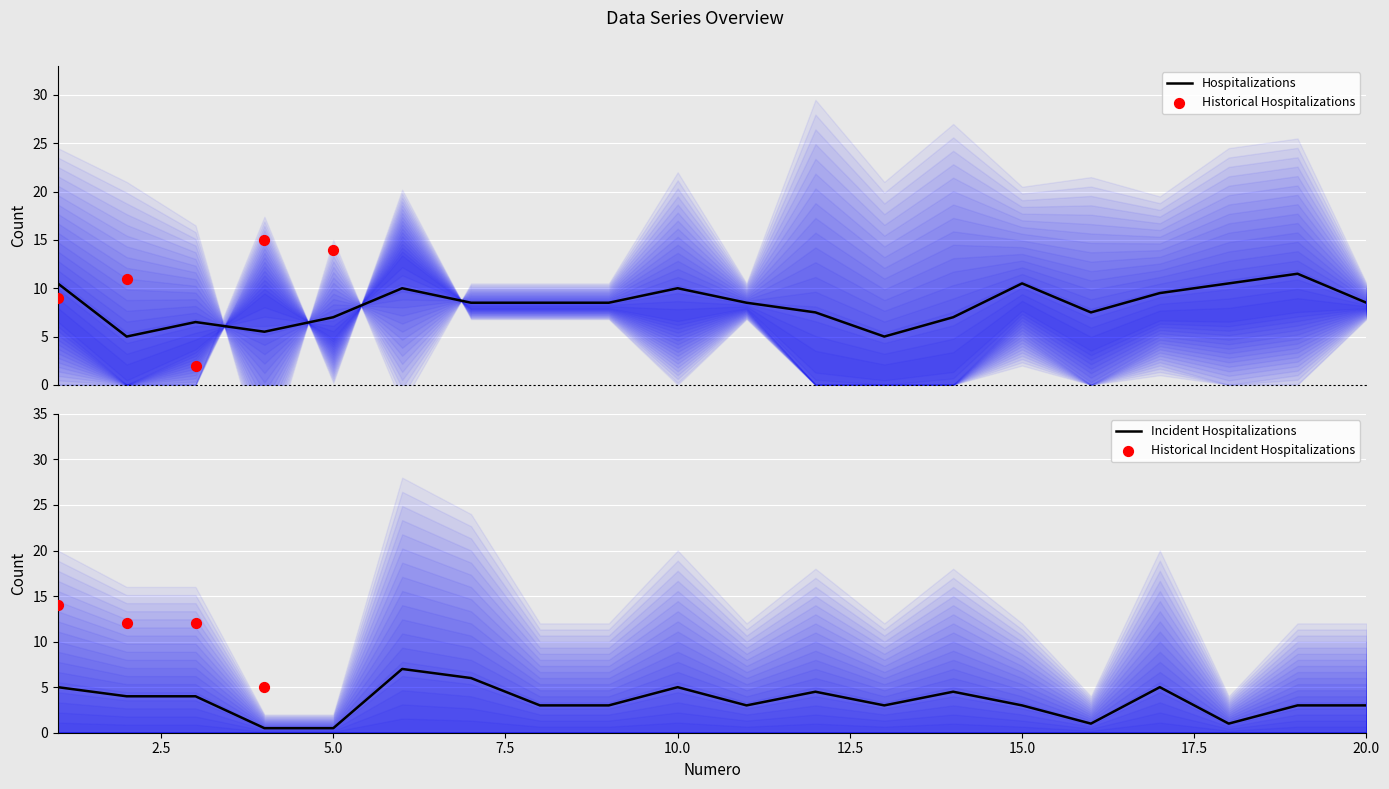

True or false: Incident Hospitalizations has a value of 3.0 at 15.0.

True